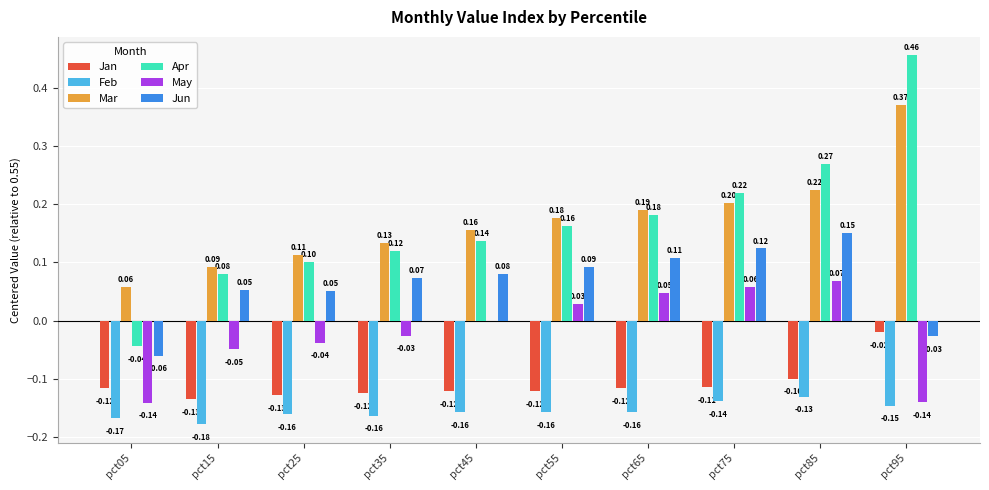

The Feb series shows -0.0 at pct75. True or false?

False